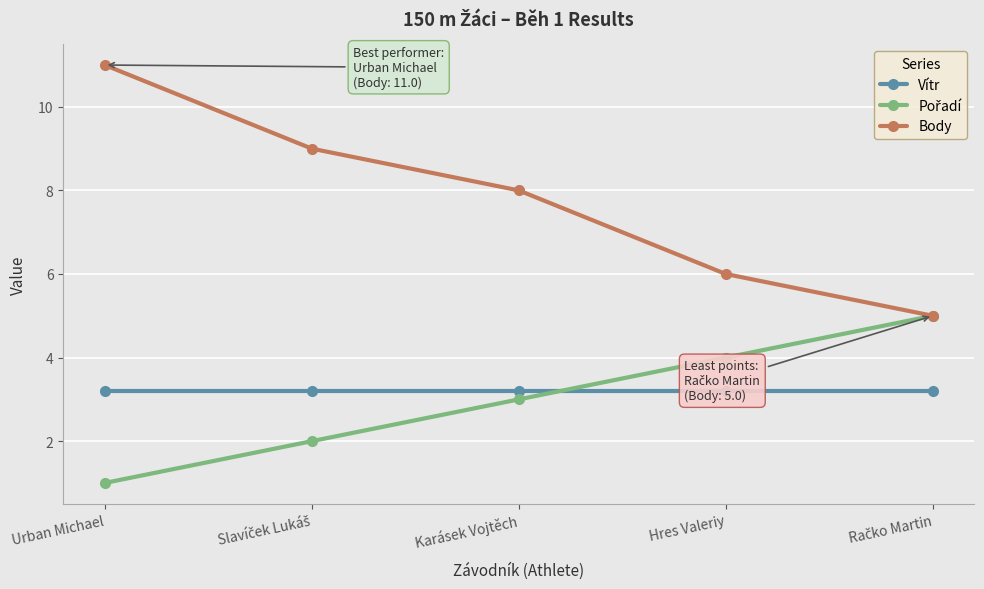

At how many categories does at least one series exceed 1?

5